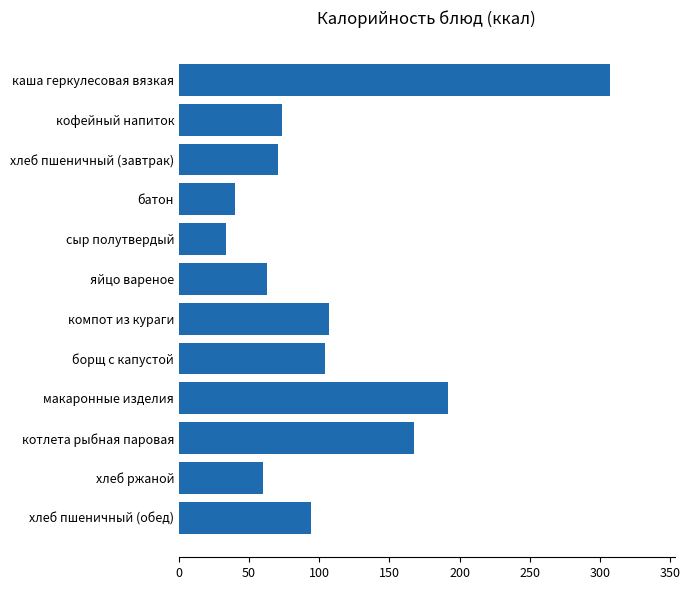

What is the label of the 11th bar from the top?

хлеб ржаной